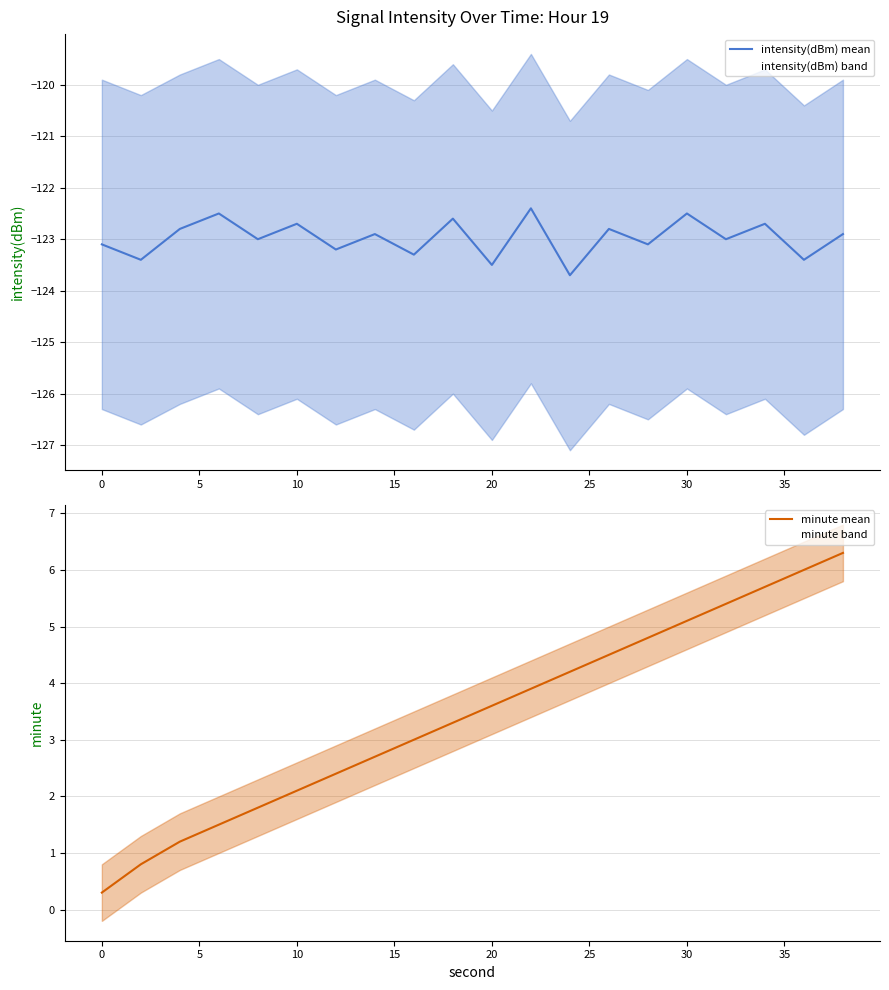

What is the minimum value for intensity(dBm) mean?

-123.7